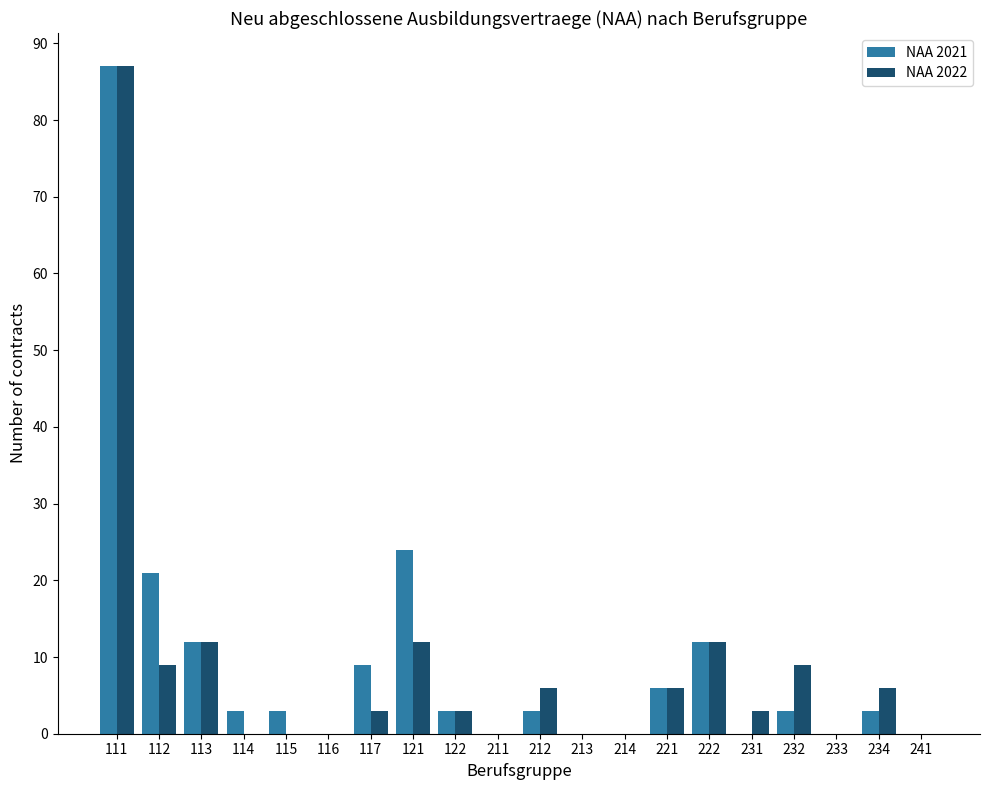

True or false: NAA 2021 has a value of 3 at 232.

True